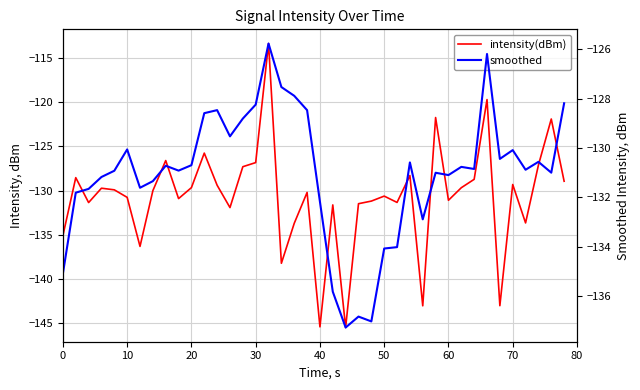

True or false: smoothed has more than 0 interior local peaks.

True